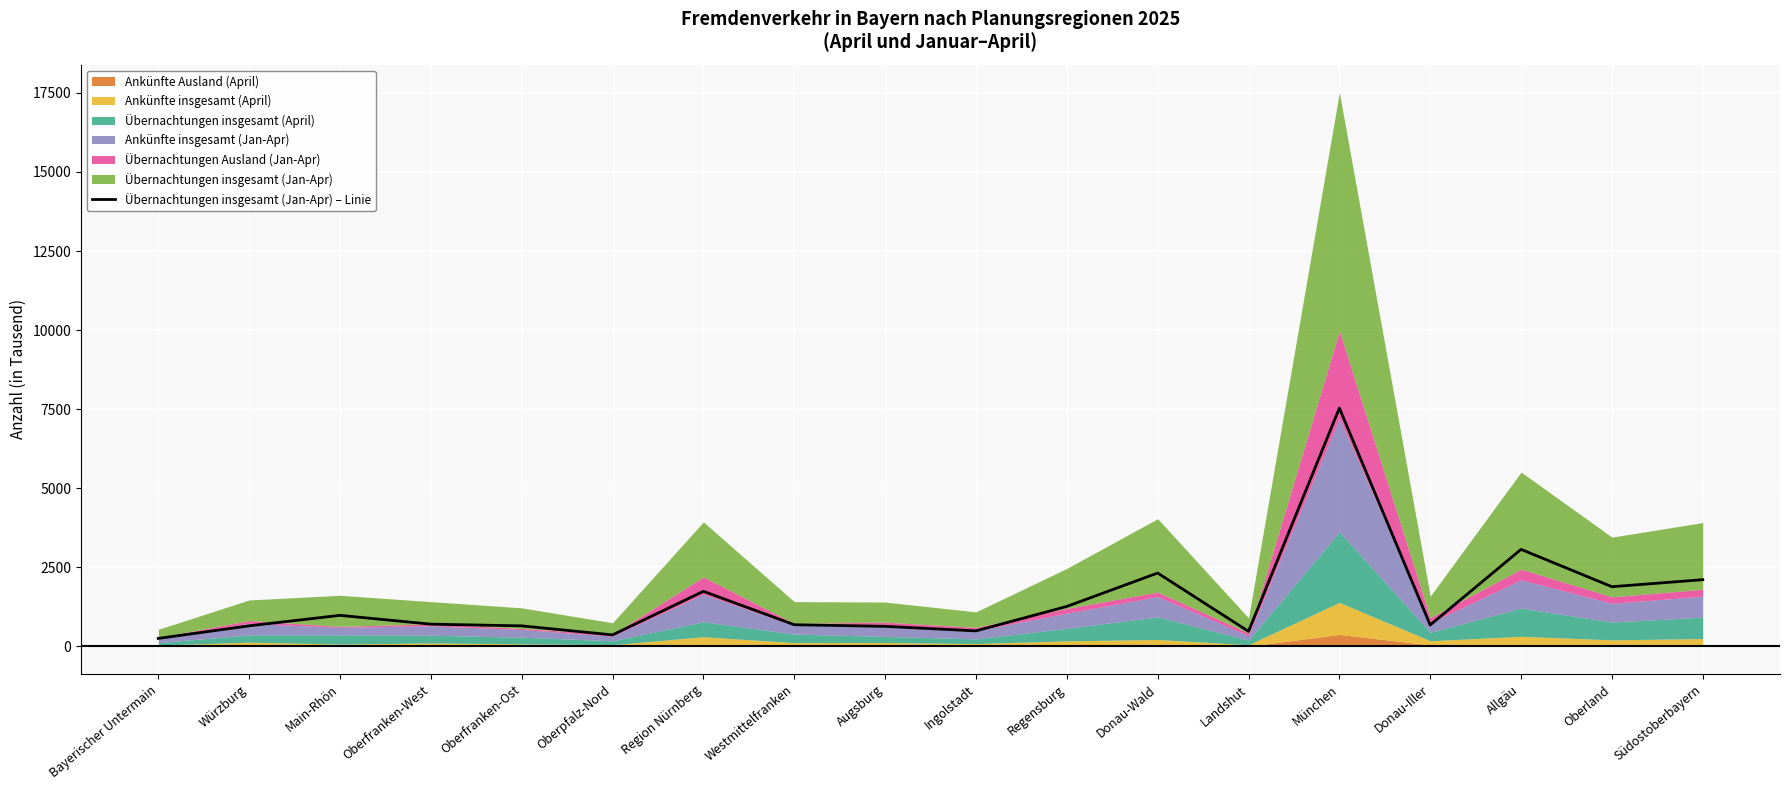

What is the label of the 9th point from the right?

Ingolstadt